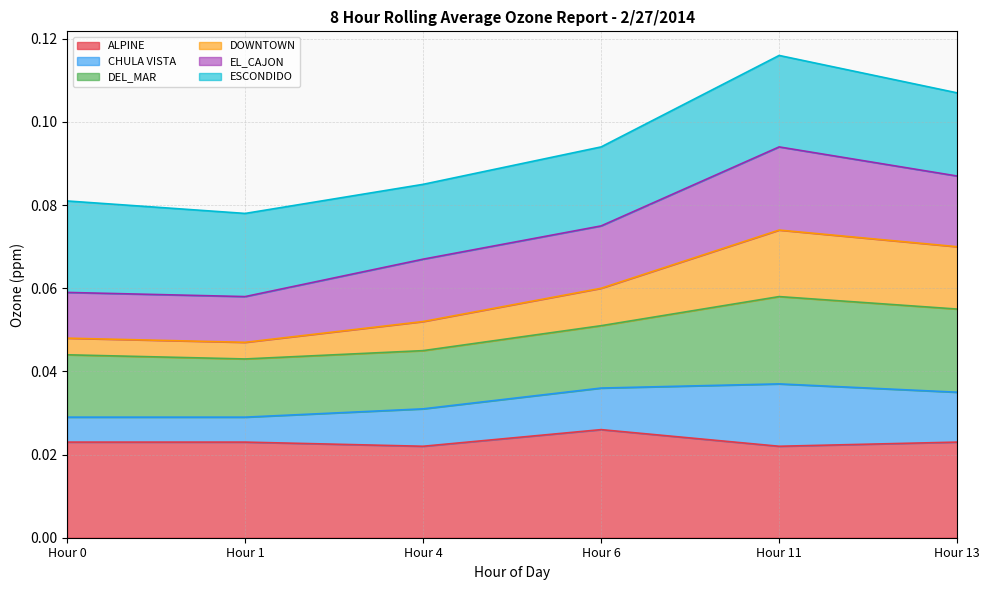

Where is the first local minimum for DOWNTOWN?

Hour 1